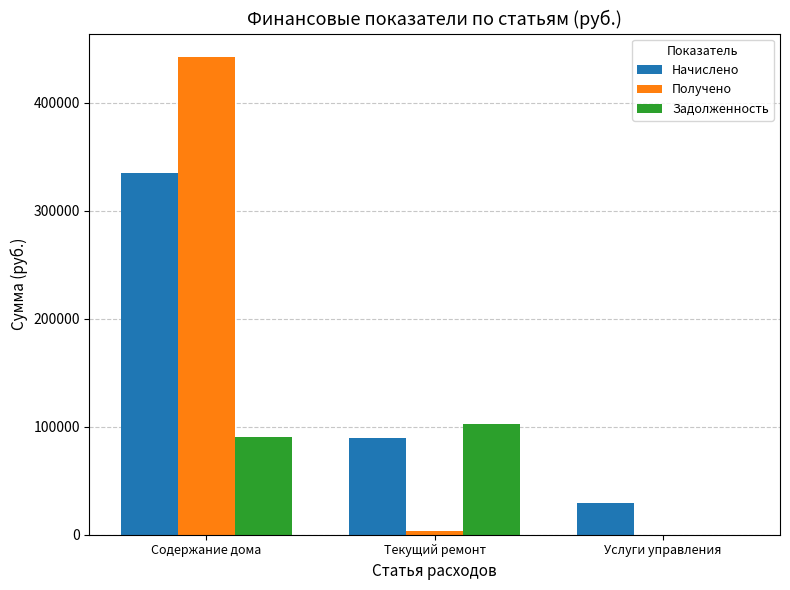

What is the maximum value for Получено?

441996.7